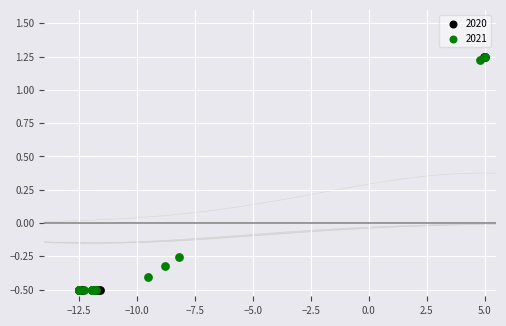

What are all the series names shown in the legend?

2020, 2021